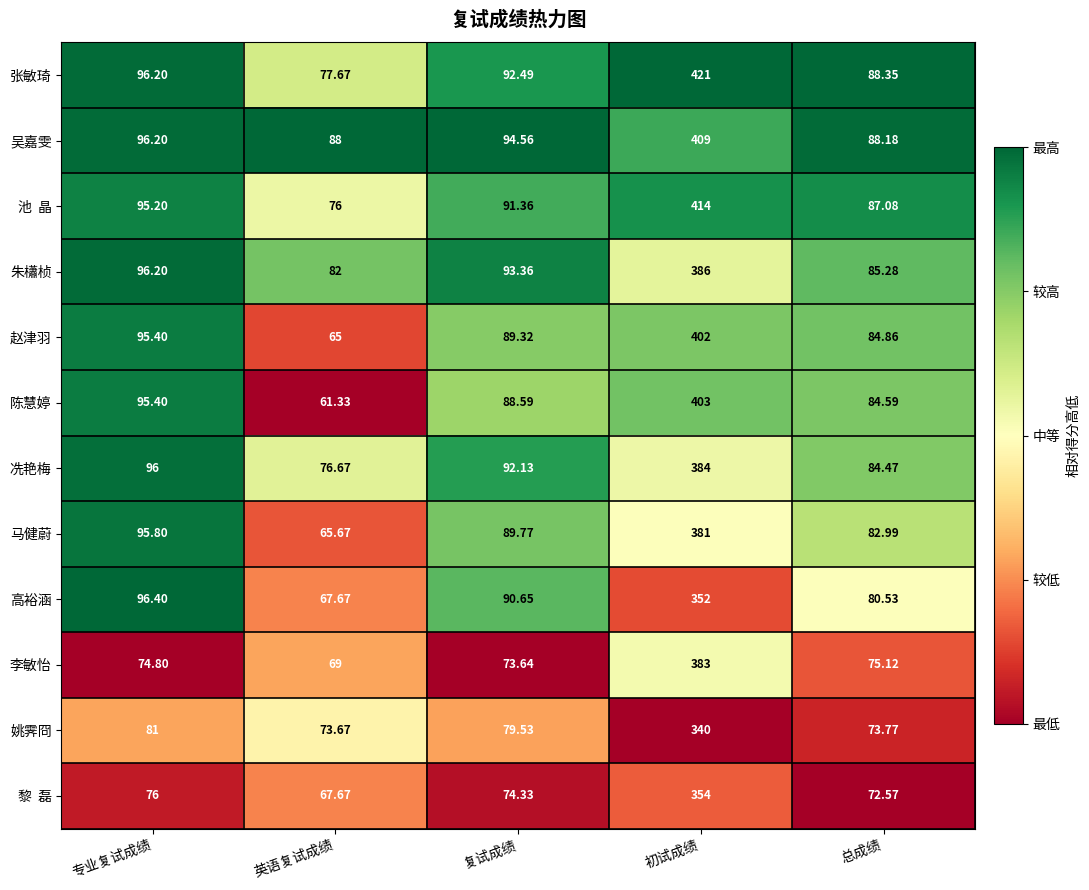

List the labels in order of 高裕涵 value, largest first.

初试成绩, 专业复试成绩, 复试成绩, 总成绩, 英语复试成绩